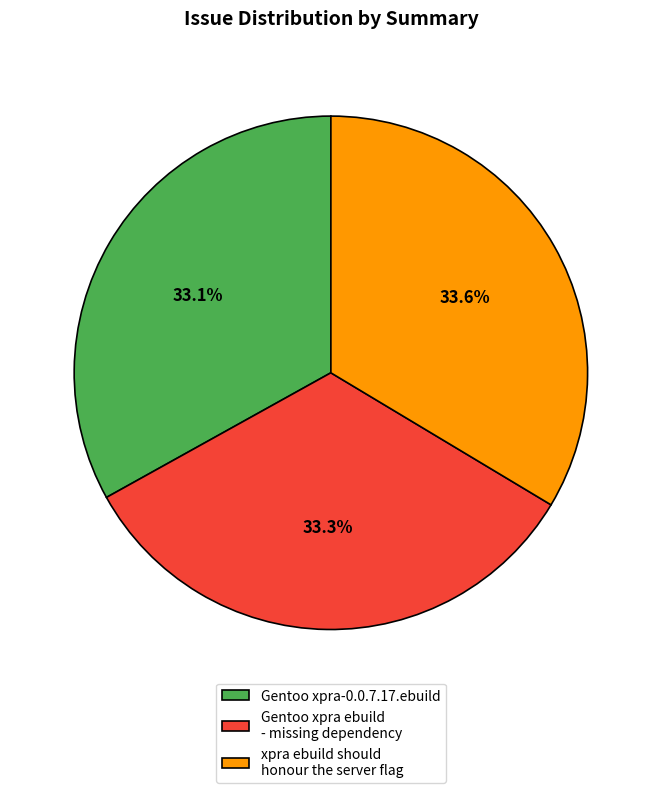

Does any single category account for the majority?

No